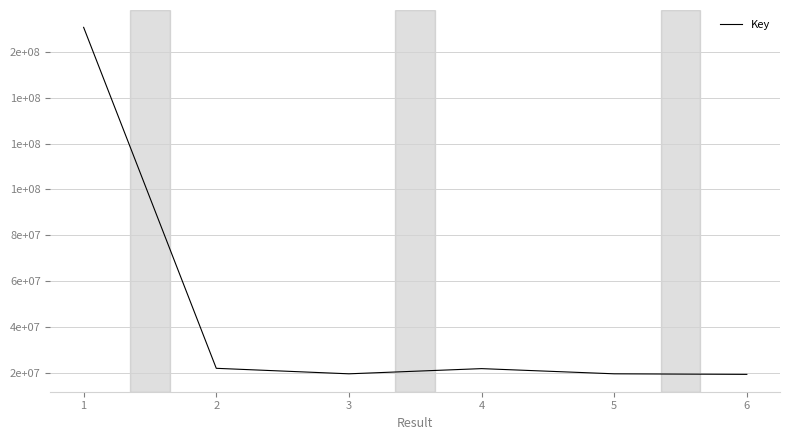

What is the ratio of the value at 3 to the value at 1?

0.1